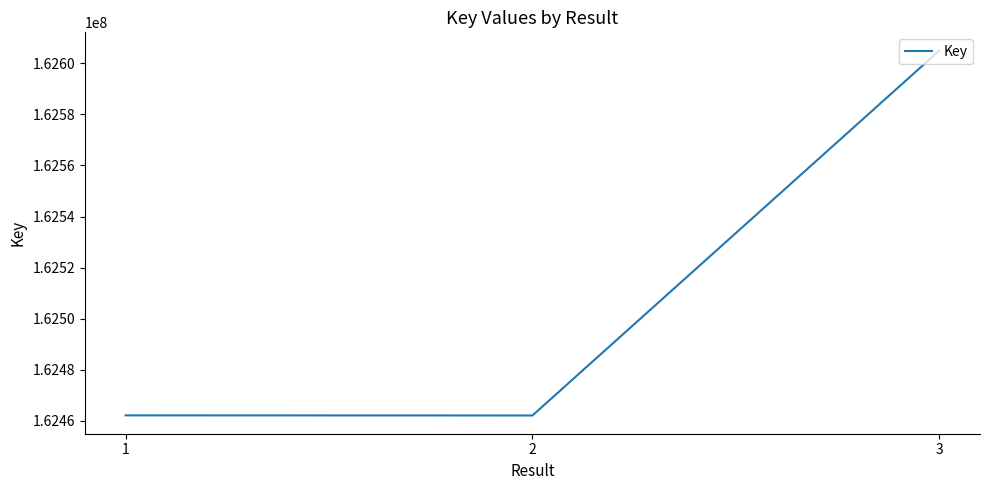

What is the difference between the maximum and second lowest values?

142831